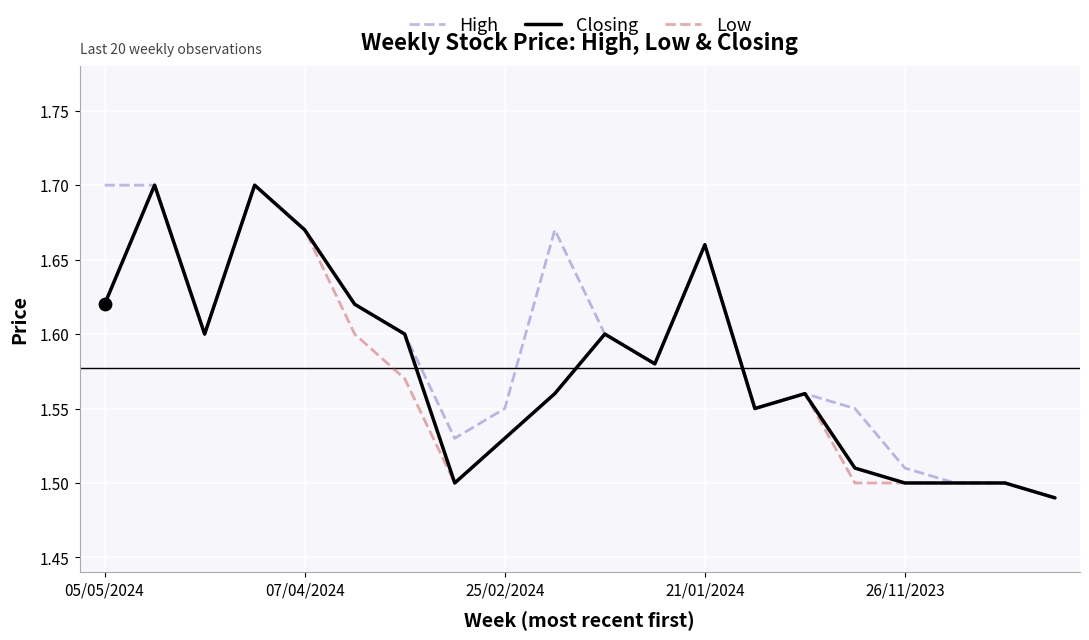

Which series has the largest total across all categories?

High